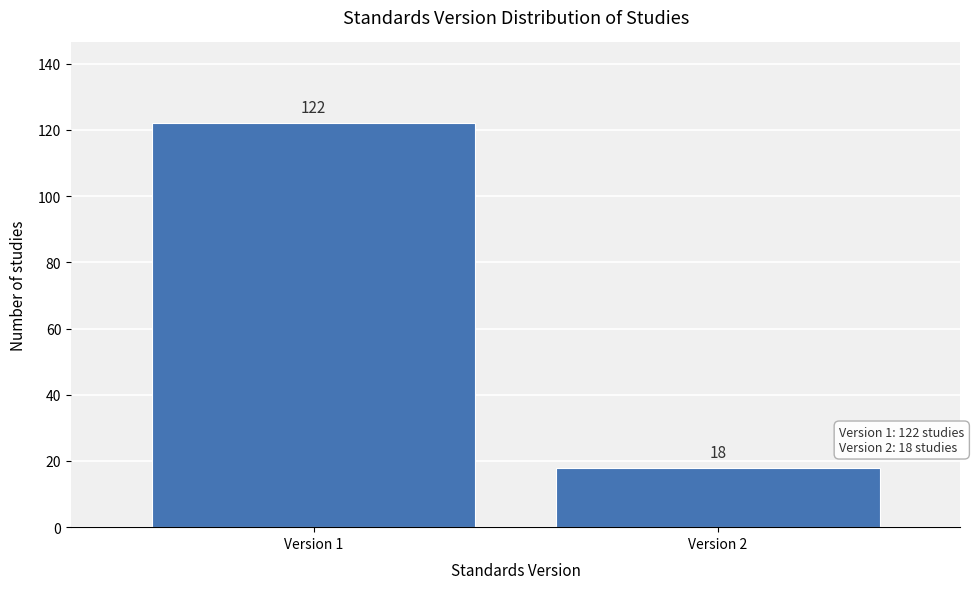

Reading left to right, what are all the values shown in this chart?

122	18